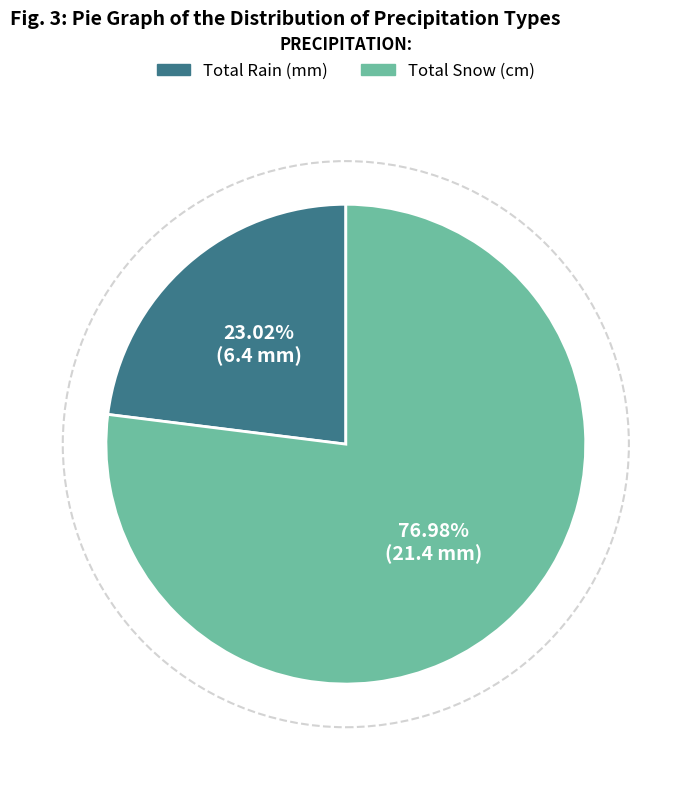

To the nearest percent, what is the combined percentage of Total Snow (cm) and Total Rain (mm)?

100%